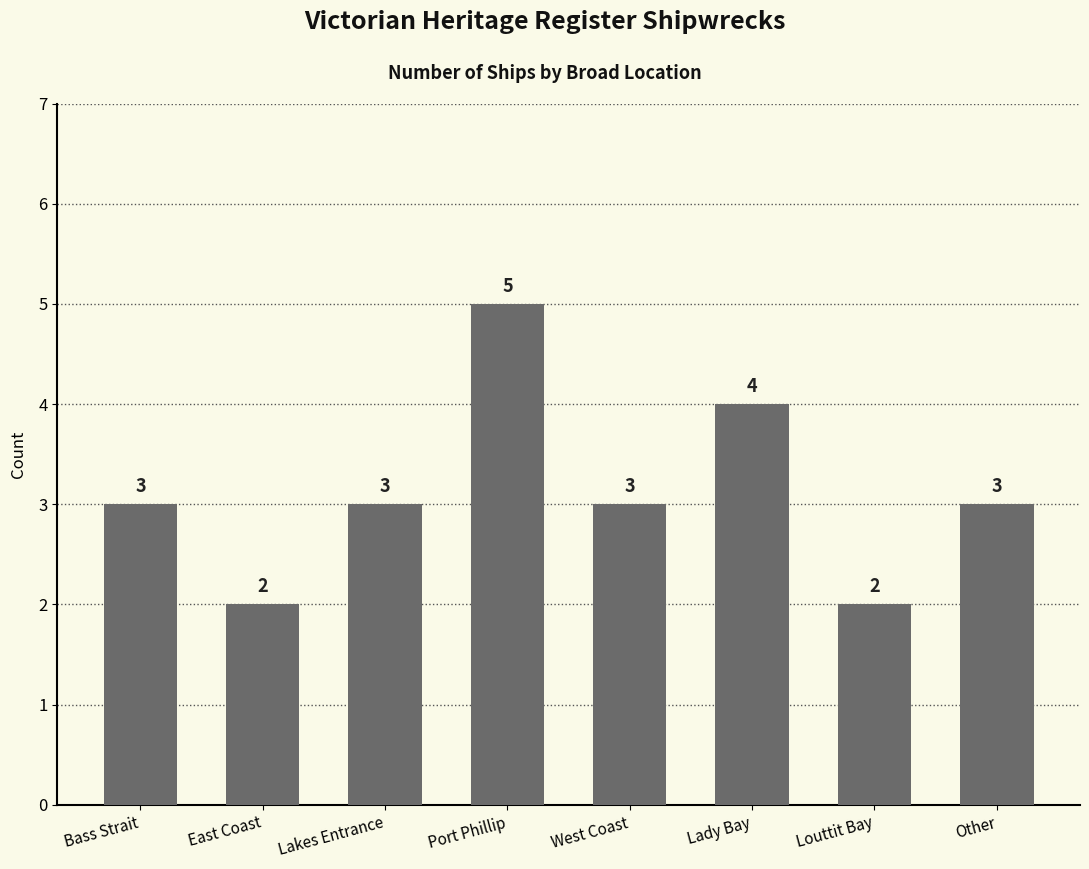

The value at Bass Strait is 3. True or false?

True